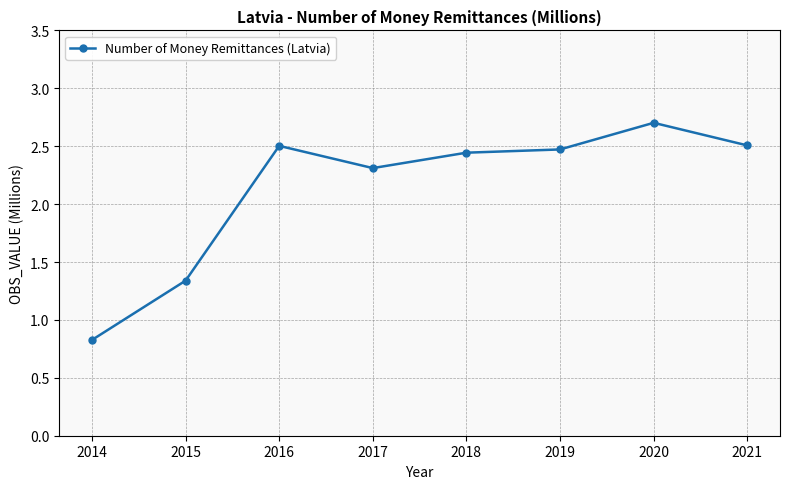

How many interior local valleys (lower than both neighbors) does the data have?

1